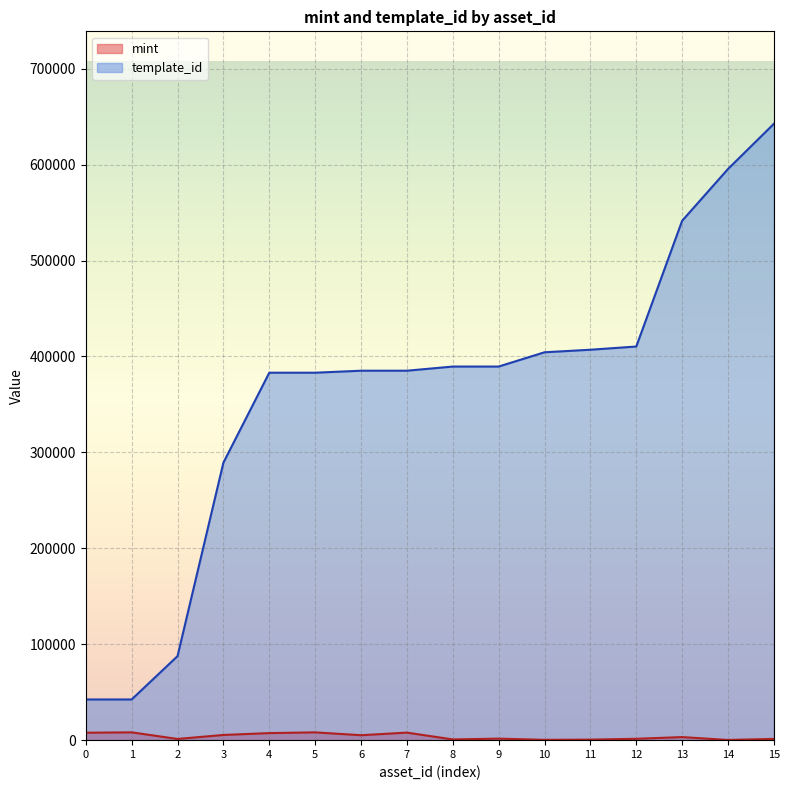

At 12, list the series in order from smallest to largest.

mint, template_id